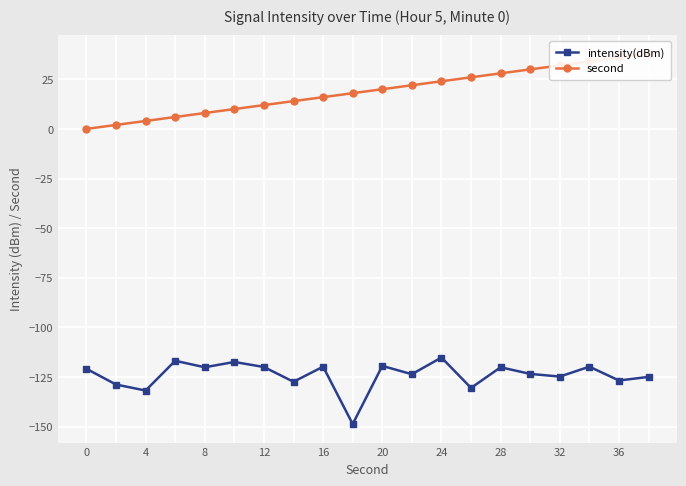

How many lines are shown in the chart?

2